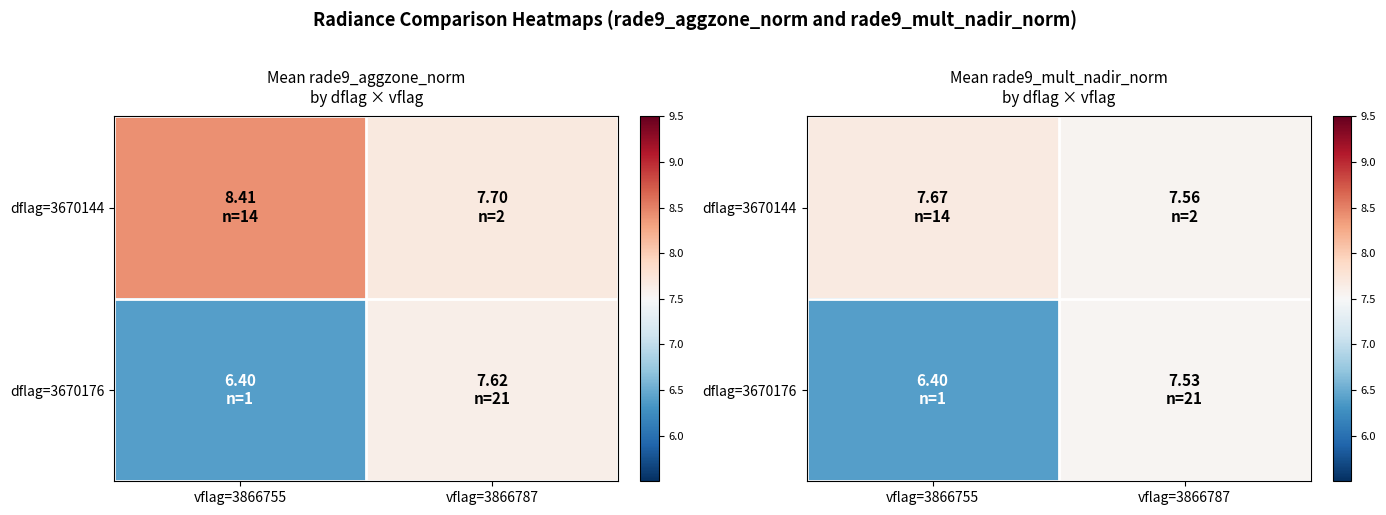

At which category is the sum across all series the highest?

vflag=3866787